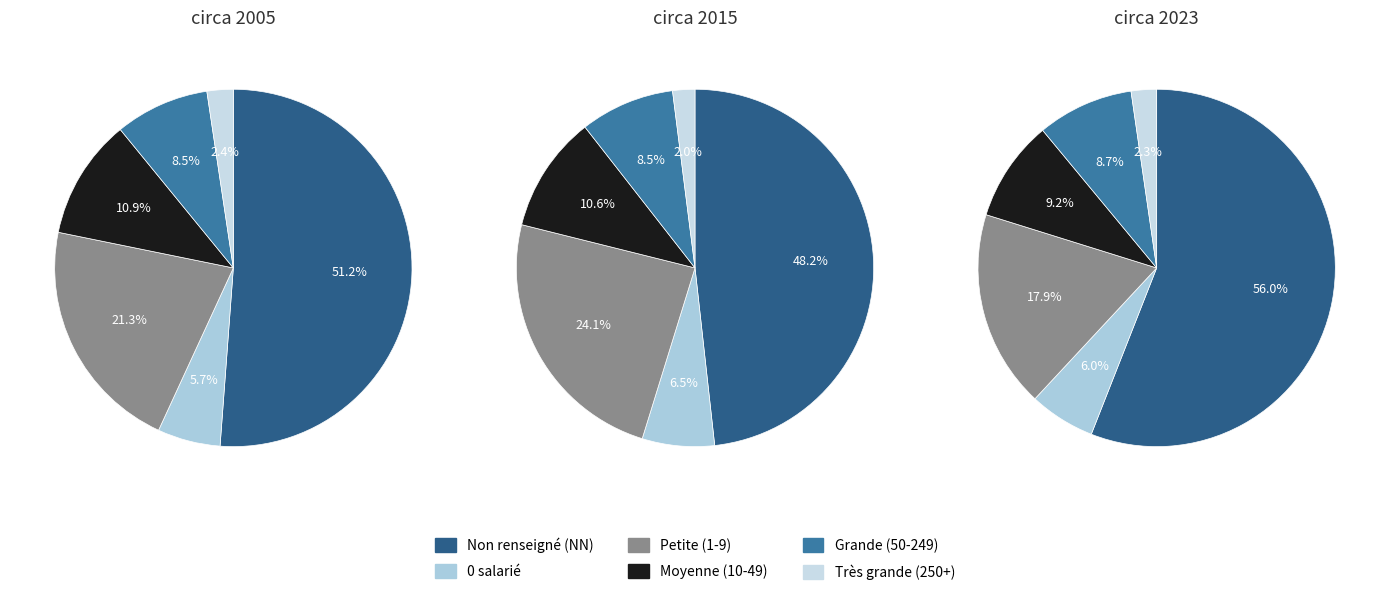

The 22 slice represents 1% of the pie. True or false?

False